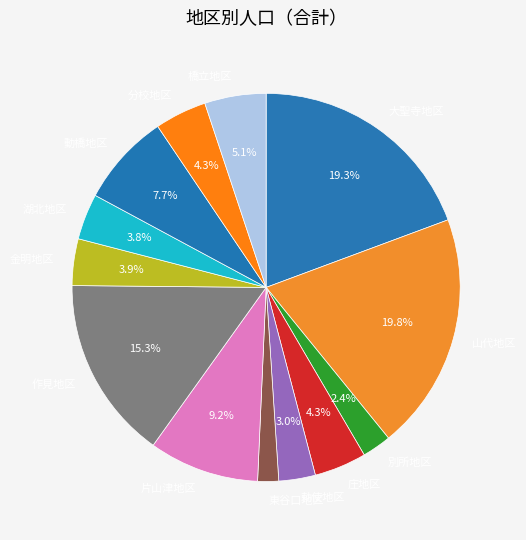

To the nearest percent, what is the difference between the largest and smallest slice percentages?

18%